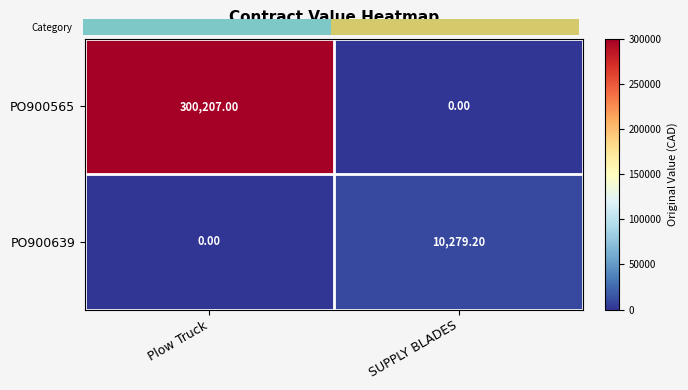

What is the sum of the PO900639 values at Plow Truck and SUPPLY BLADES?

10279.2